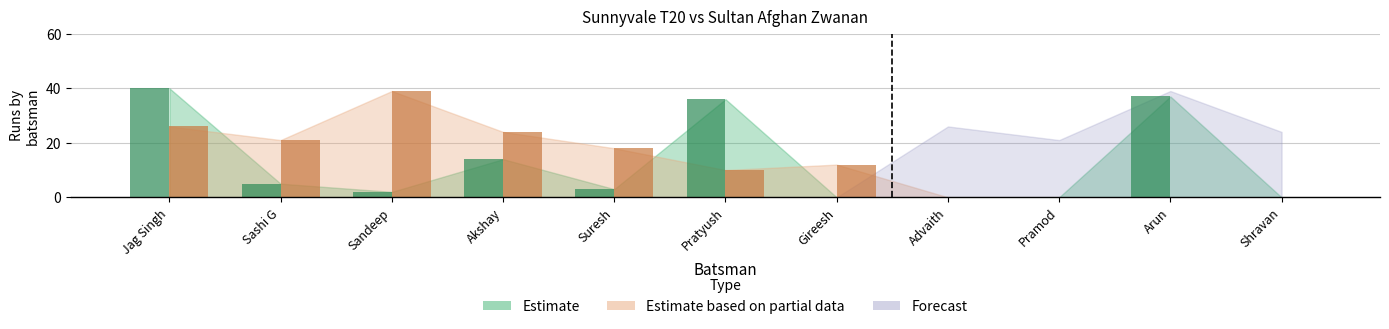

What is the greatest value displayed?

40